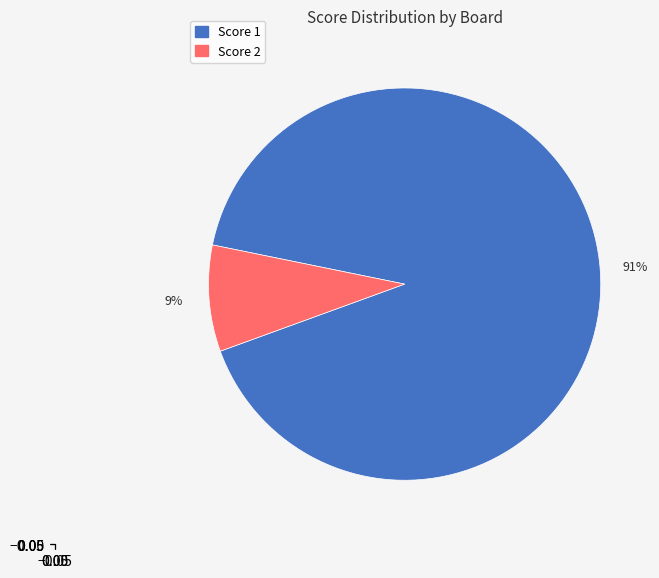

Does any single category account for the majority?

Yes